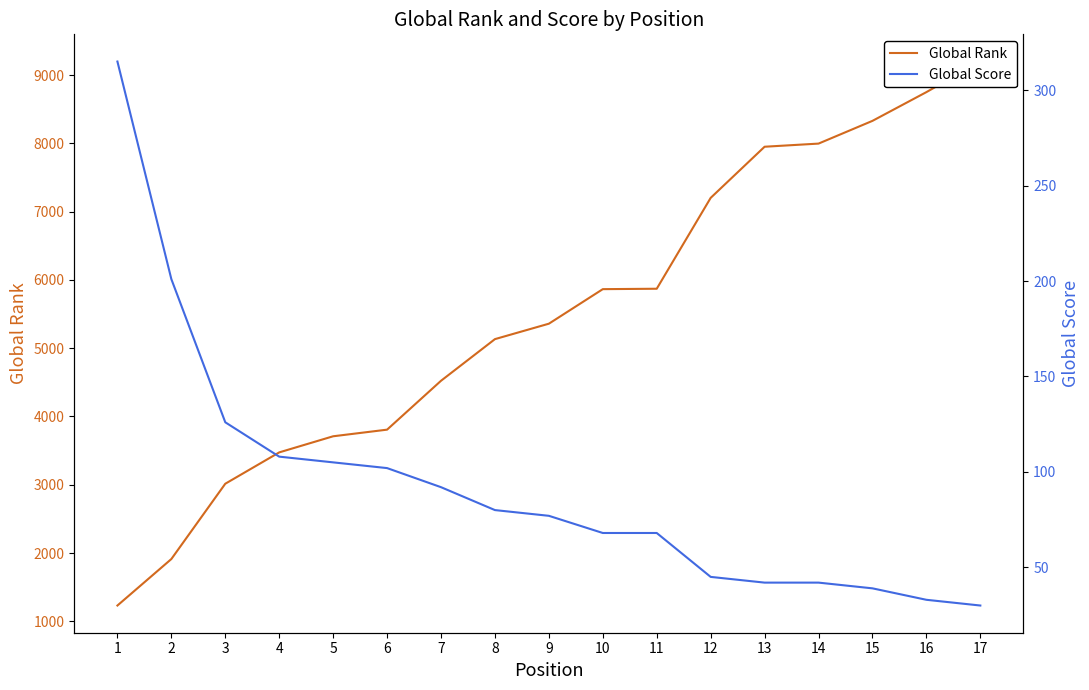

List the series in order of their peak value, highest first.

Global Rank, Global Score